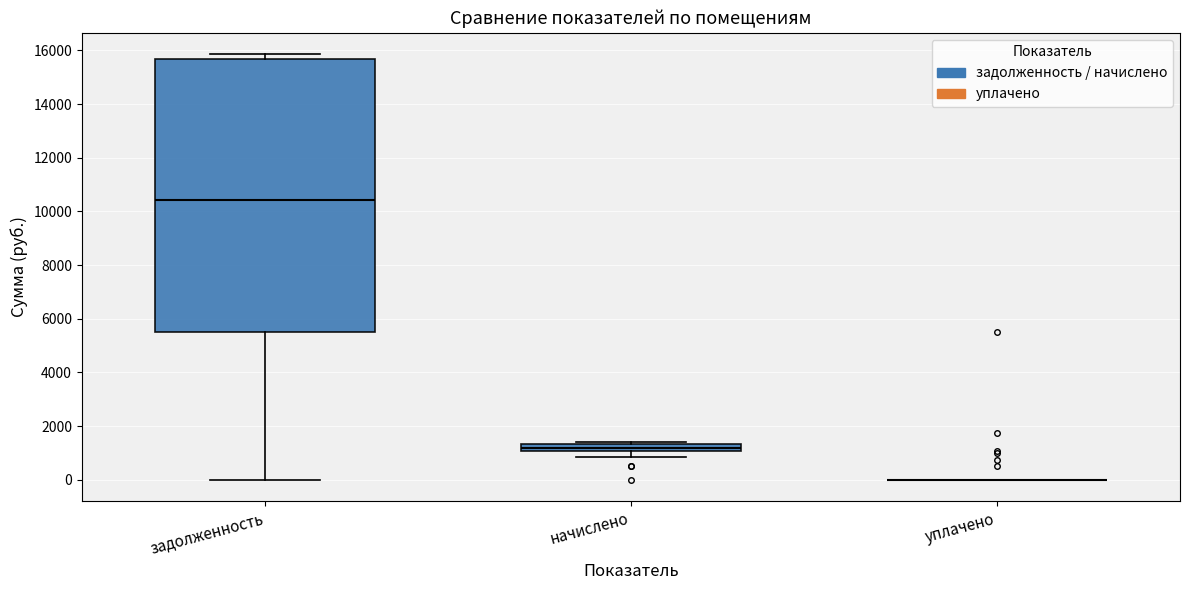

Which box is the tallest, from its lower edge to its upper edge?

задолженность